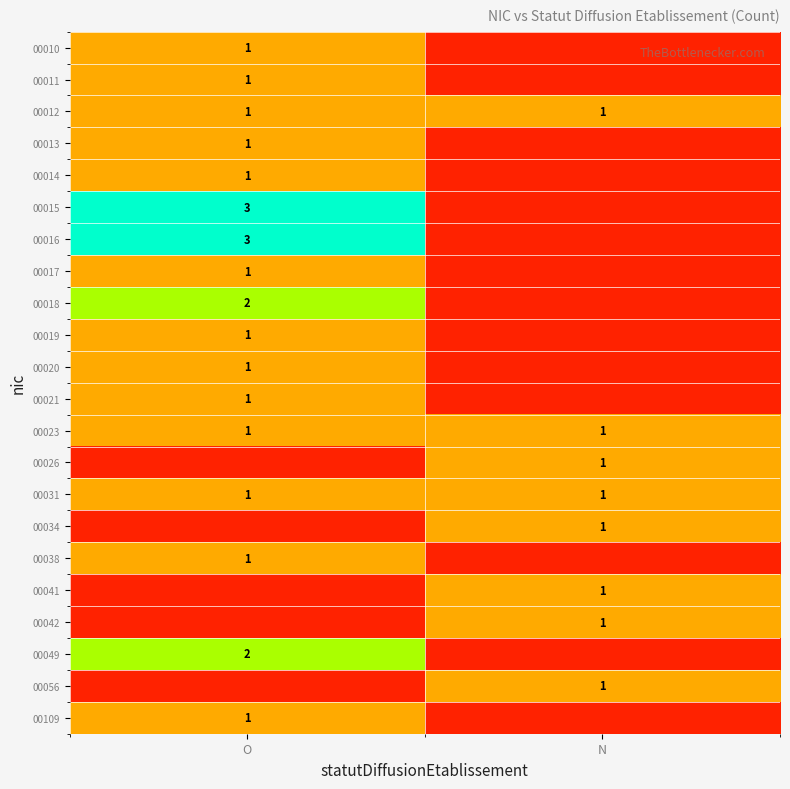

Is it true that 00056 equals 1 at N?

True